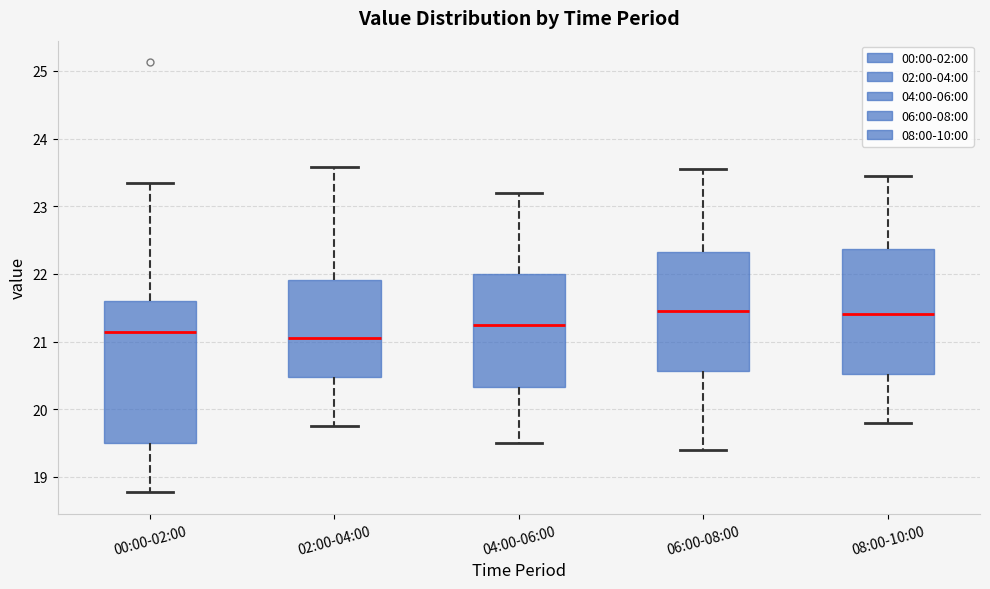

Reading left to right, read every box against the y-axis: the position of its median line, the range the box covers, and the ends of its whiskers. The values are not printed on the chart, so give them approximately, as read against the axis.

00:00-02:00: median 21.1, box 19.5 to 21.6, whiskers 18.8 to 23.4
02:00-04:00: median 21.1, box 20.5 to 21.9, whiskers 19.8 to 23.6
04:00-06:00: median 21.3, box 20.3 to 22.0, whiskers 19.5 to 23.2
06:00-08:00: median 21.5, box 20.6 to 22.3, whiskers 19.4 to 23.6
08:00-10:00: median 21.4, box 20.5 to 22.4, whiskers 19.8 to 23.5